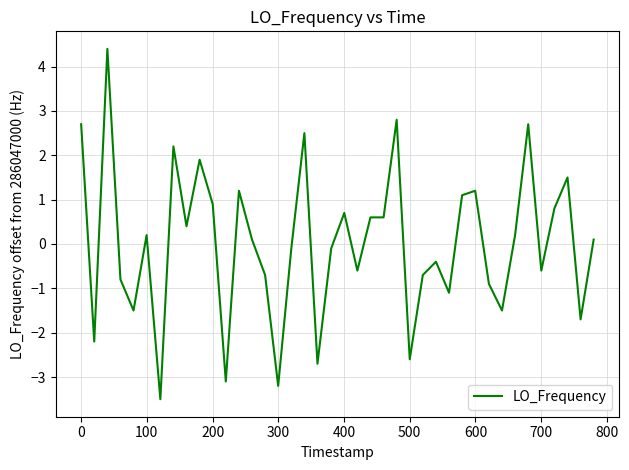

How many lines are shown in the chart?

1